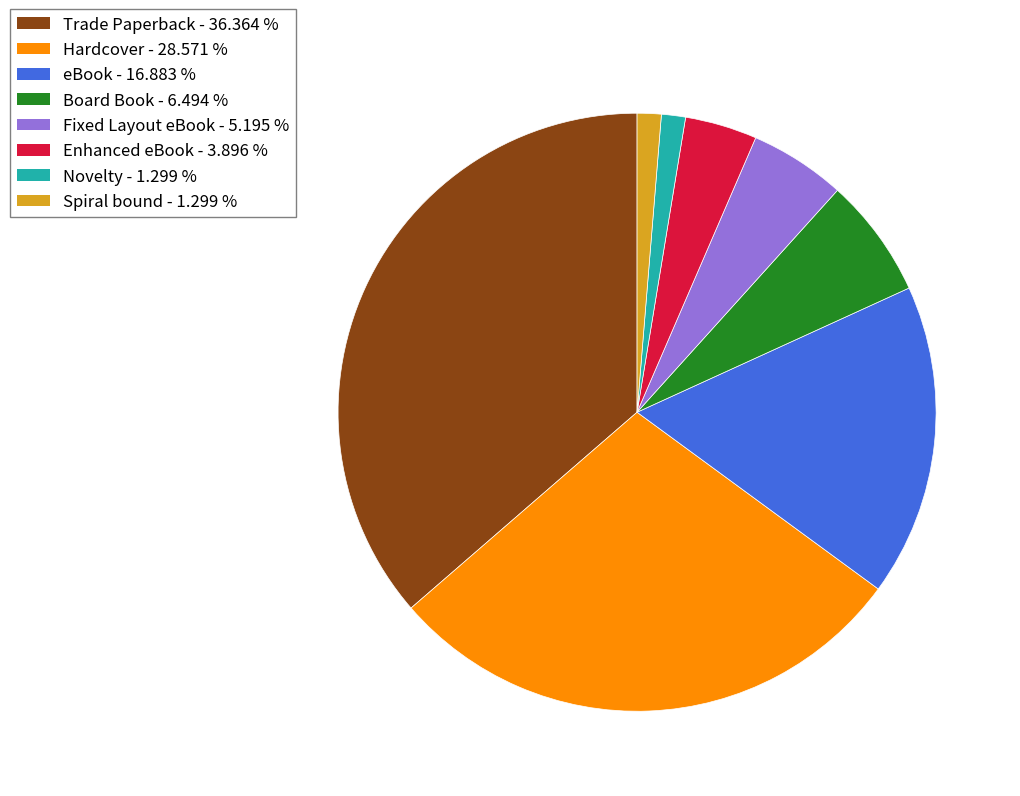

Which has a higher value, Board Book - 6.494 % or eBook - 16.883 %?

eBook - 16.883 %